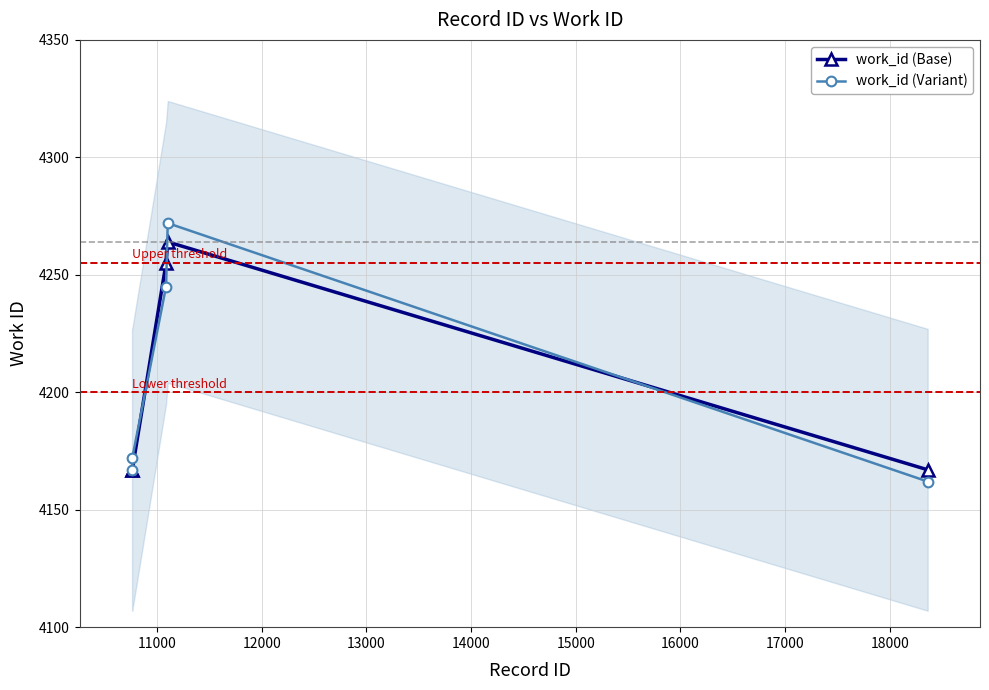

How many lines are shown in the chart?

2